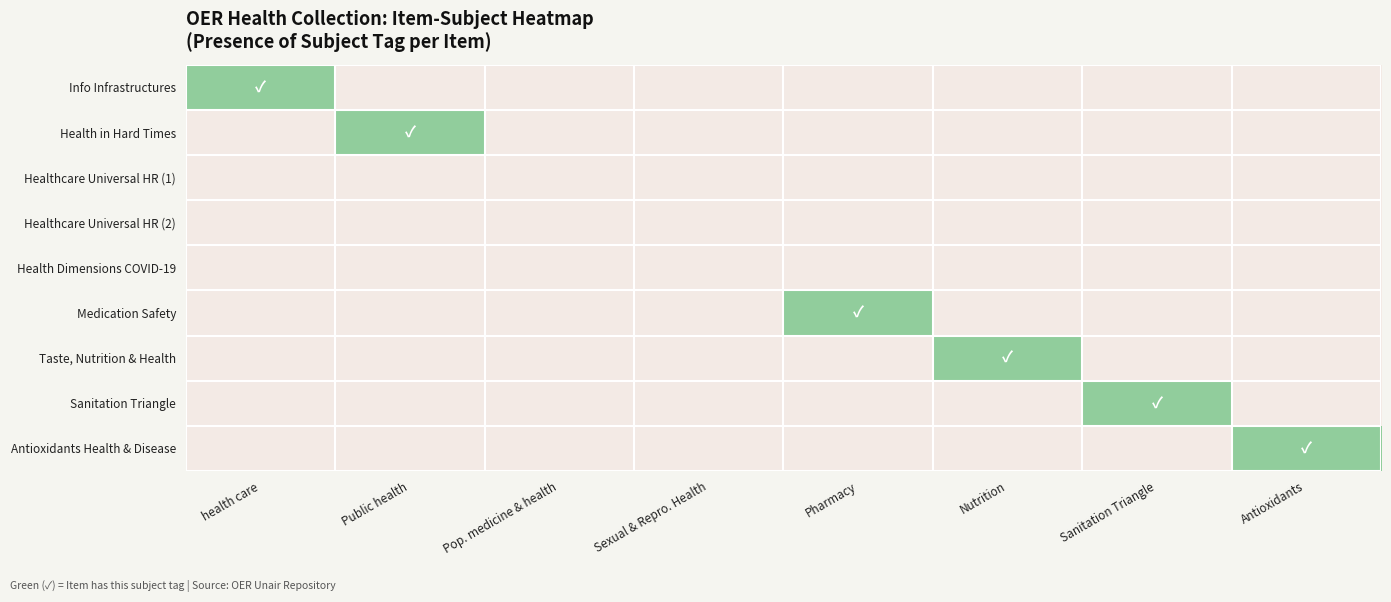

What is the maximum value shown in the chart?

1.1